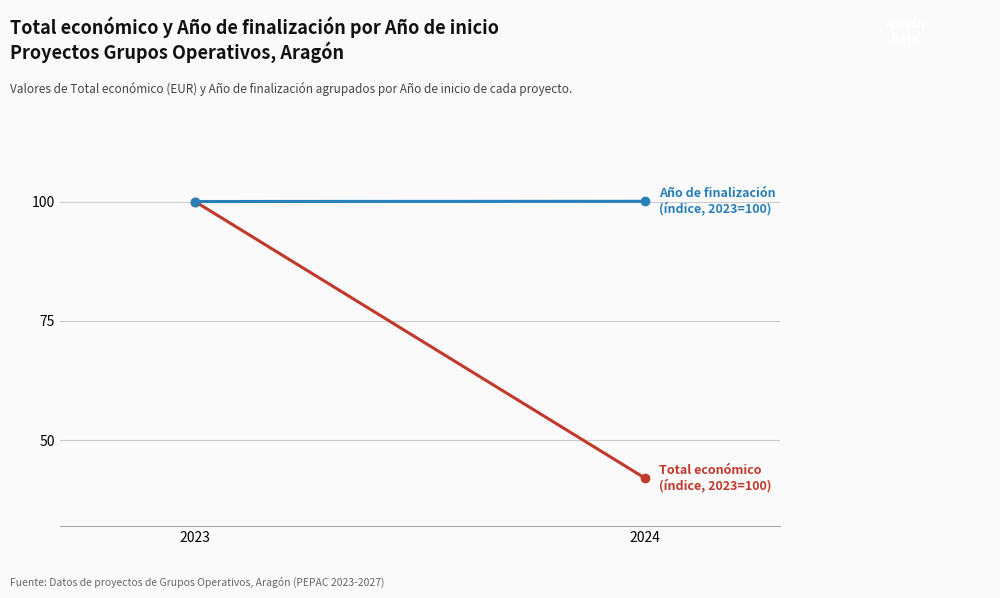

What is the minimum value shown in the chart?

42.0